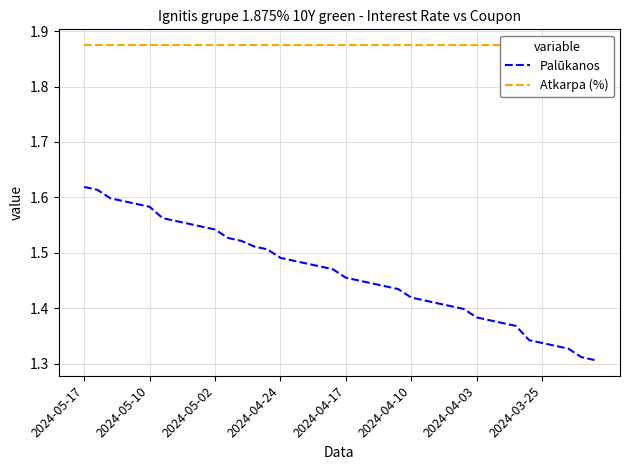

Is the value of Atkarpa (%) at 2024-05-17 greater than the value of Palūkanos at 28?

Yes